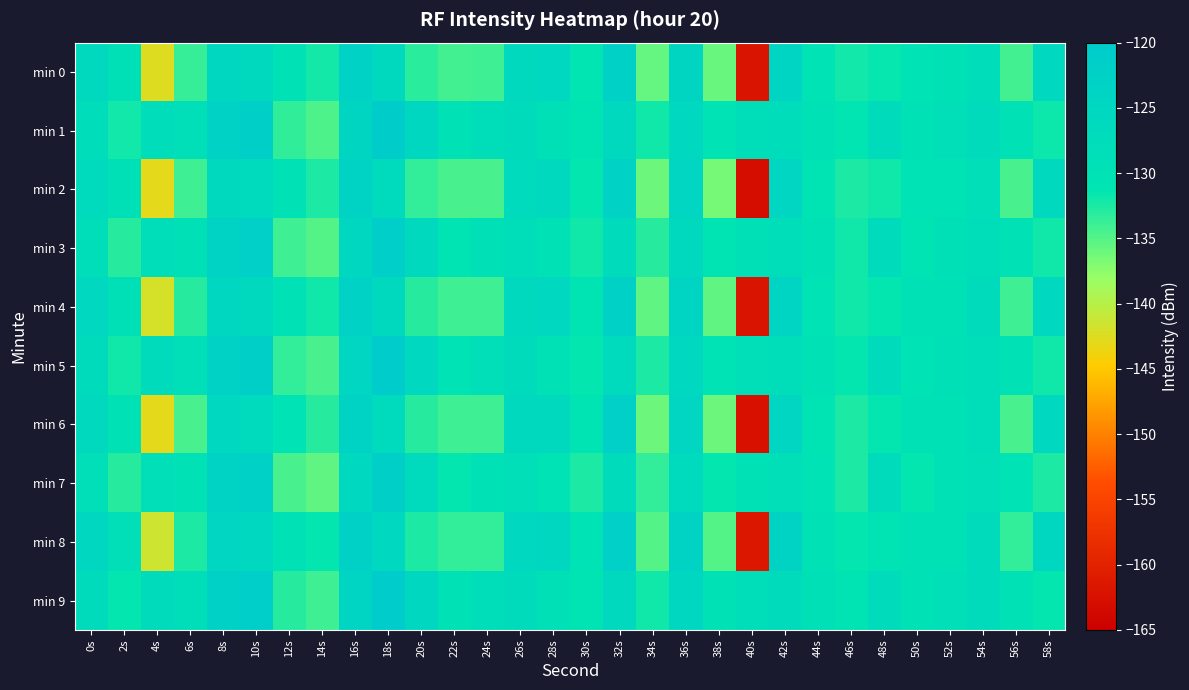

Reading right to left, transcribe all the data shown in this chart.

min 0: 58s=-125.5	56s=-134.2	54s=-127.8	52s=-130.0	50s=-130.2	48s=-131.5	46s=-132.1	44s=-130.5	42s=-124.0	40s=-162.0	38s=-135.9	36s=-124.0	34s=-135.6	32s=-122.5	30s=-131.2	28s=-125.5	26s=-126.0	24s=-134.0	22s=-134.2	20s=-133.1	18s=-125.9	16s=-123.1	14s=-132.2	12s=-129.8	10s=-126.0	8s=-125.2	6s=-133.6	4s=-142.5	2s=-129.0	0s=-125.9
min 1: 58s=-131.8	56s=-129.9	54s=-127.3	52s=-128.7	50s=-130.1	48s=-126.8	46s=-131.2	44s=-129.4	42s=-127.9	40s=-128.3	38s=-130.5	36s=-125.5	34s=-132.0	32s=-126.0	30s=-131.0	28s=-129.0	26s=-127.0	24s=-128.0	22s=-130.0	20s=-125.0	18s=-120.5	16s=-124.4	14s=-134.7	12s=-133.4	10s=-121.6	8s=-123.0	6s=-128.6	4s=-127.7	2s=-132.1	0s=-127.9
min 2: 58s=-126.0	56s=-134.5	54s=-128.5	52s=-130.5	50s=-130.5	48s=-132.0	46s=-132.5	44s=-131.0	42s=-124.5	40s=-163.0	38s=-136.5	36s=-124.5	34s=-136.0	32s=-123.0	30s=-131.5	28s=-126.0	26s=-126.5	24s=-134.5	22s=-134.5	20s=-133.5	18s=-126.5	16s=-123.5	14s=-132.5	12s=-130.0	10s=-126.5	8s=-126.0	6s=-134.0	4s=-143.0	2s=-129.0	0s=-126.5
min 3: 58s=-132.0	56s=-130.0	54s=-128.0	52s=-129.0	50s=-131.0	48s=-127.0	46s=-132.0	44s=-130.0	42s=-128.0	40s=-129.0	38s=-131.0	36s=-126.0	34s=-133.0	32s=-127.0	30s=-132.0	28s=-130.0	26s=-128.0	24s=-129.0	22s=-131.0	20s=-126.0	18s=-121.0	16s=-125.0	14s=-135.0	12s=-134.0	10s=-122.0	8s=-123.5	6s=-129.0	4s=-128.0	2s=-133.0	0s=-128.0
min 4: 58s=-125.5	56s=-134.0	54s=-127.5	52s=-130.0	50s=-130.0	48s=-131.5	46s=-132.0	44s=-130.5	42s=-124.0	40s=-162.0	38s=-135.5	36s=-124.0	34s=-135.5	32s=-122.5	30s=-131.0	28s=-125.5	26s=-126.0	24s=-134.0	22s=-134.0	20s=-133.0	18s=-126.0	16s=-123.0	14s=-132.0	12s=-130.0	10s=-126.0	8s=-125.0	6s=-133.0	4s=-142.0	2s=-129.0	0s=-125.5
min 5: 58s=-132.0	56s=-130.0	54s=-128.0	52s=-129.0	50s=-130.5	48s=-127.5	46s=-131.5	44s=-129.5	42s=-128.0	40s=-128.5	38s=-130.5	36s=-125.5	34s=-132.5	32s=-126.5	30s=-131.5	28s=-129.5	26s=-127.5	24s=-128.5	22s=-130.5	20s=-125.5	18s=-120.5	16s=-124.5	14s=-134.5	12s=-133.5	10s=-121.5	8s=-123.0	6s=-128.5	4s=-127.5	2s=-132.0	0s=-127.5
min 6: 58s=-125.5	56s=-134.5	54s=-128.0	52s=-130.0	50s=-130.0	48s=-131.5	46s=-132.5	44s=-131.0	42s=-124.5	40s=-162.5	38s=-136.0	36s=-124.5	34s=-136.0	32s=-122.0	30s=-131.0	28s=-126.0	26s=-126.0	24s=-134.0	22s=-134.0	20s=-133.0	18s=-126.5	16s=-123.5	14s=-133.0	12s=-130.5	10s=-126.5	8s=-125.5	6s=-134.5	4s=-143.0	2s=-129.5	0s=-126.0
min 7: 58s=-132.5	56s=-130.5	54s=-128.5	52s=-129.5	50s=-131.5	48s=-127.5	46s=-132.5	44s=-130.5	42s=-128.5	40s=-129.5	38s=-131.5	36s=-126.5	34s=-133.5	32s=-127.5	30s=-132.5	28s=-130.5	26s=-128.5	24s=-129.5	22s=-131.5	20s=-126.5	18s=-121.5	16s=-125.5	14s=-135.5	12s=-134.5	10s=-122.5	8s=-123.5	6s=-129.5	4s=-128.5	2s=-133.0	0s=-128.5
min 8: 58s=-125.0	56s=-133.5	54s=-127.0	52s=-129.5	50s=-129.5	48s=-131.0	46s=-131.5	44s=-130.0	42s=-123.5	40s=-161.5	38s=-135.0	36s=-123.5	34s=-135.0	32s=-122.0	30s=-130.5	28s=-125.0	26s=-125.5	24s=-133.5	22s=-133.5	20s=-132.5	18s=-125.5	16s=-122.5	14s=-131.5	12s=-129.5	10s=-125.5	8s=-124.5	6s=-132.5	4s=-141.5	2s=-128.5	0s=-125.0
min 9: 58s=-131.5	56s=-129.5	54s=-127.5	52s=-128.5	50s=-130.0	48s=-127.0	46s=-131.0	44s=-129.0	42s=-127.5	40s=-128.0	38s=-130.0	36s=-125.0	34s=-132.0	32s=-126.0	30s=-131.0	28s=-129.0	26s=-127.0	24s=-128.0	22s=-130.0	20s=-125.0	18s=-120.0	16s=-124.0	14s=-134.0	12s=-133.0	10s=-121.0	8s=-122.5	6s=-128.0	4s=-127.0	2s=-131.5	0s=-127.0